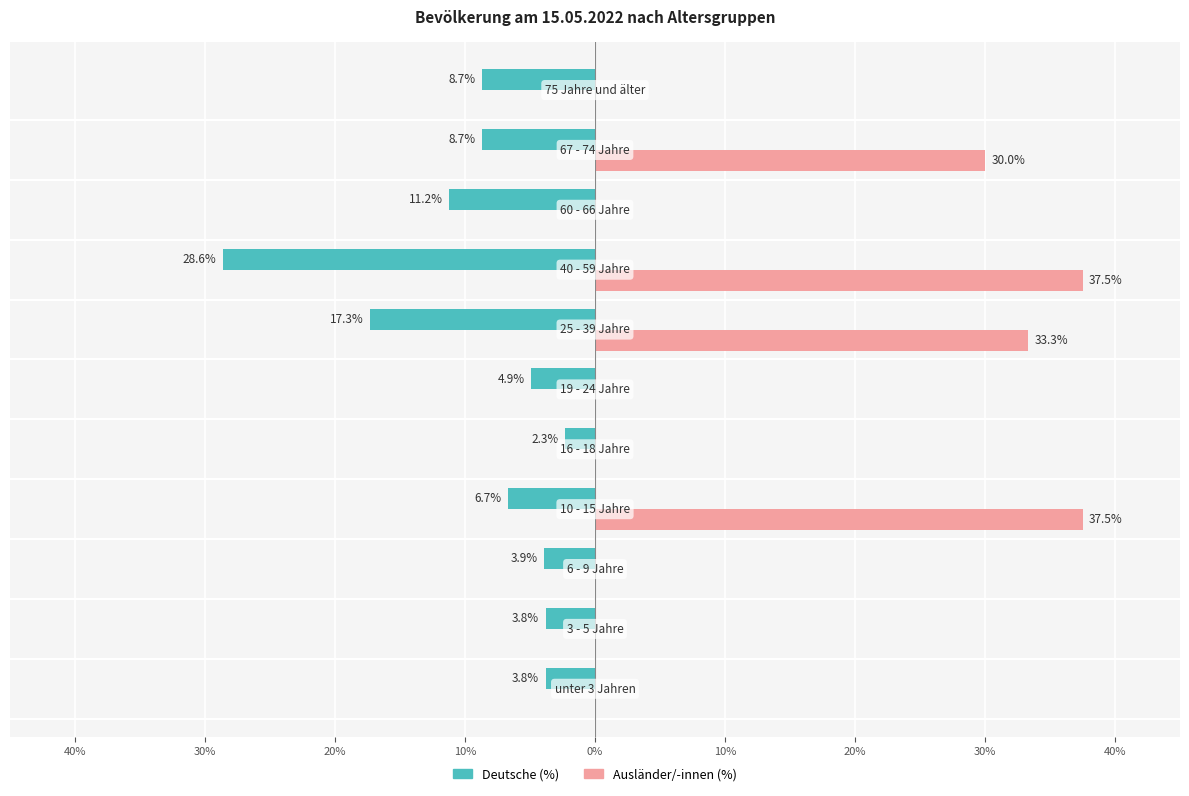

Rank the series by their average value, from lowest to highest.

Deutsche (%), Ausländer/-innen (%)